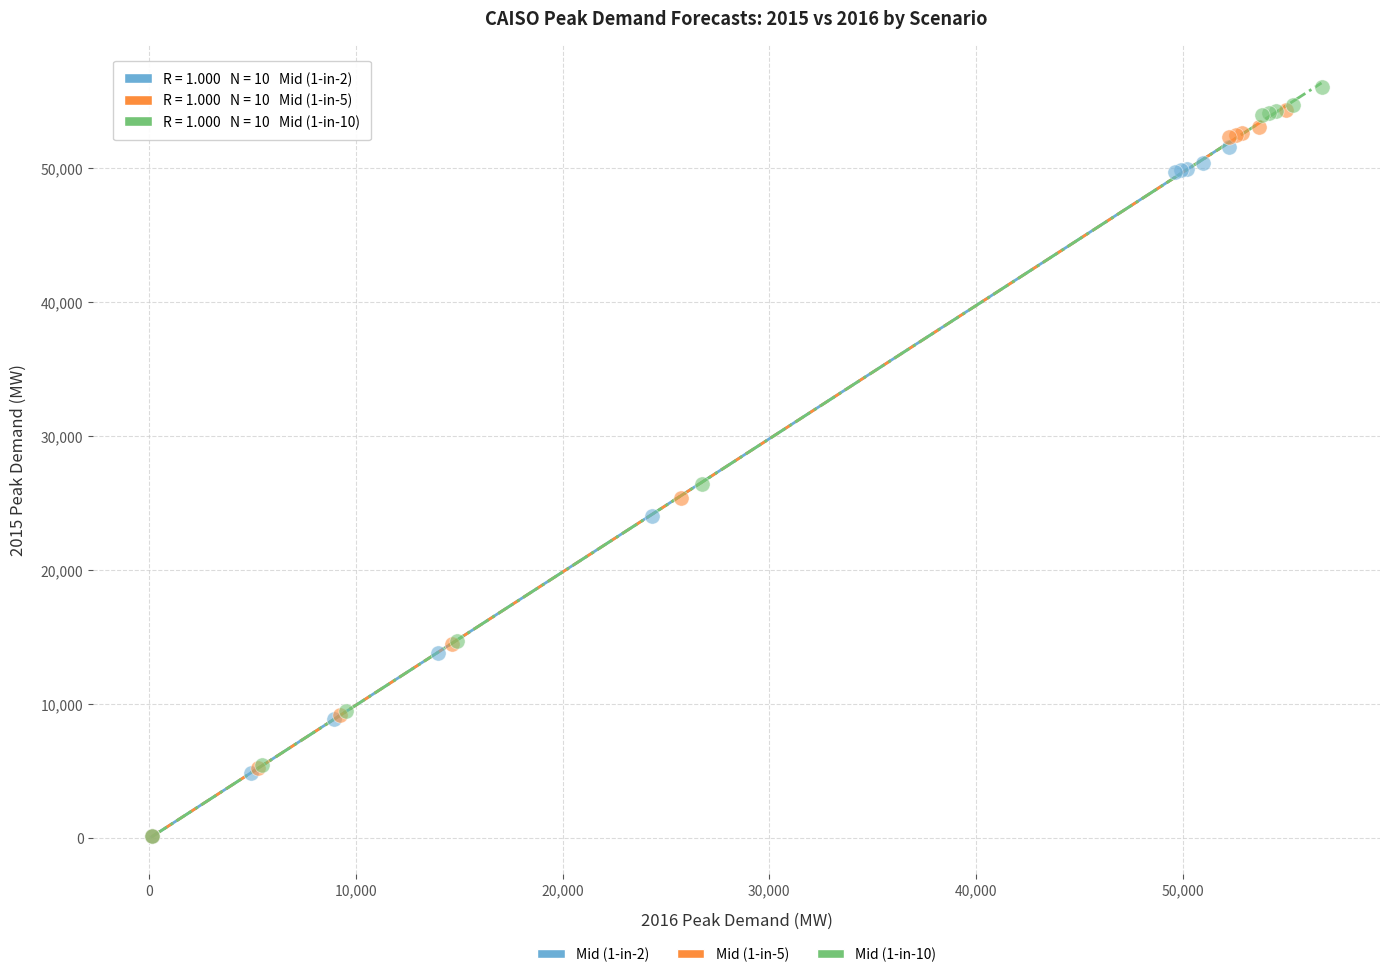

Which series has the widest spread of Y values?

Mid (1-in-10)